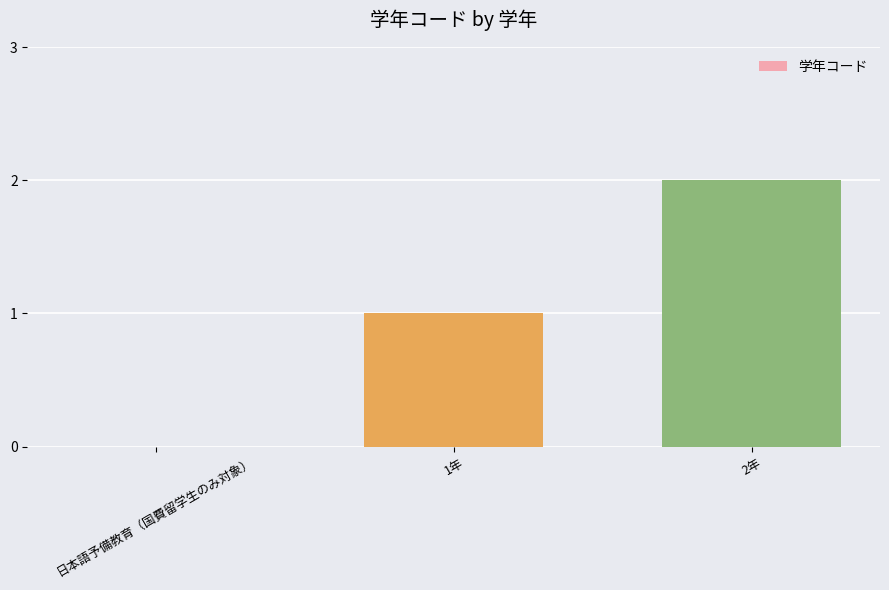

The chart shows a value of 3 at 2年. True or false?

False